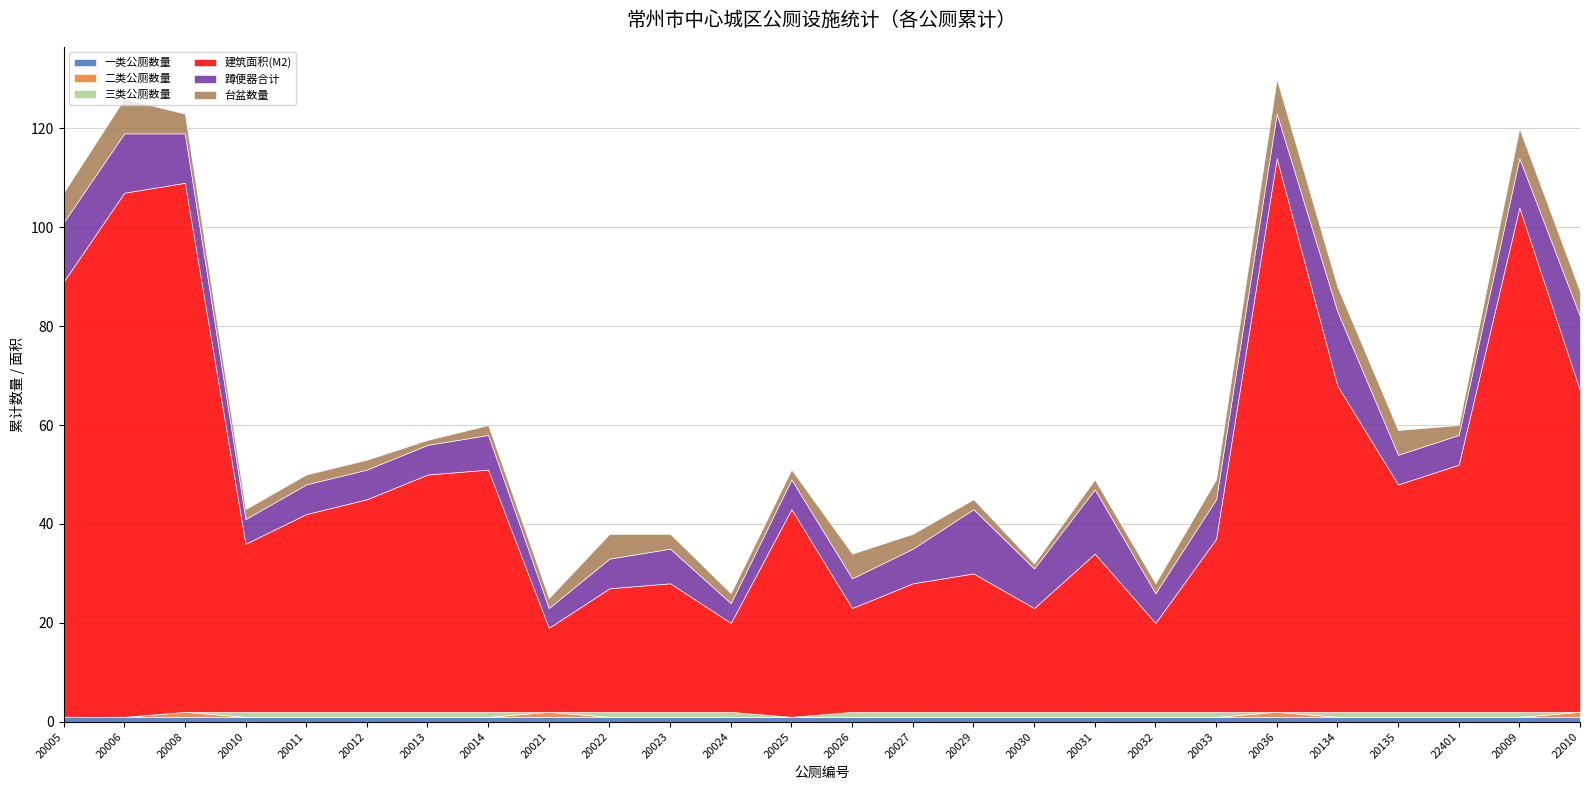

True or false: 蹲便器合计 has more than 1 points higher than both neighbors.

True